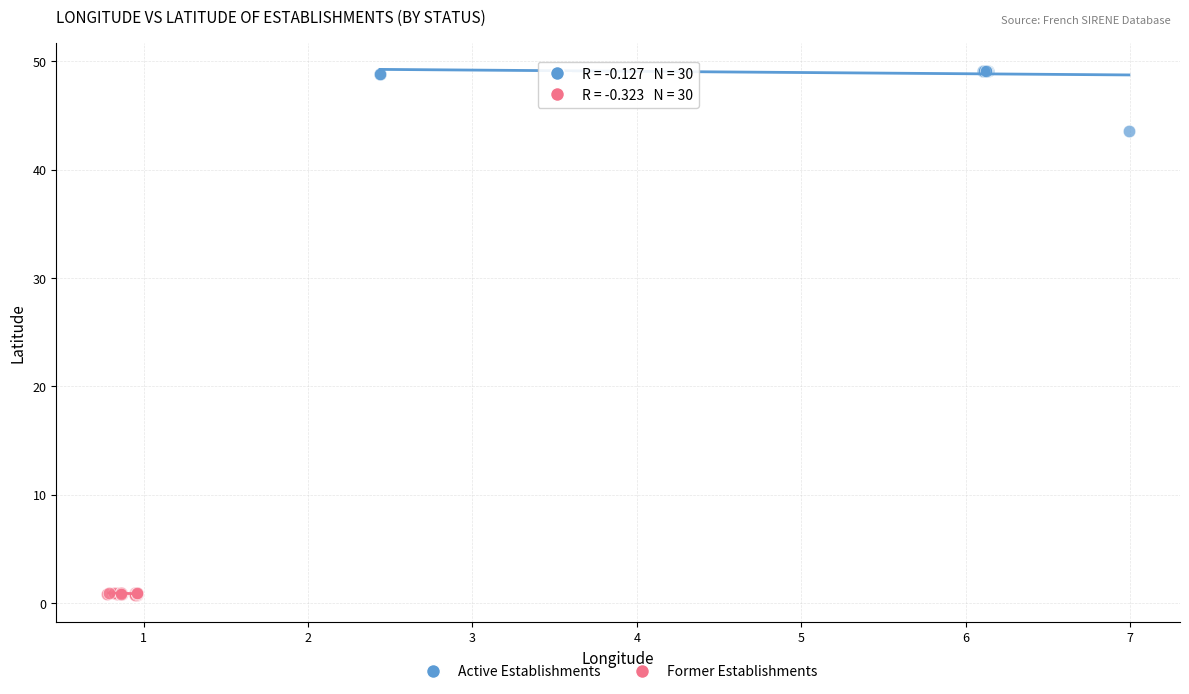

Which series has the largest Y range (max minus min)?

Active Establishments